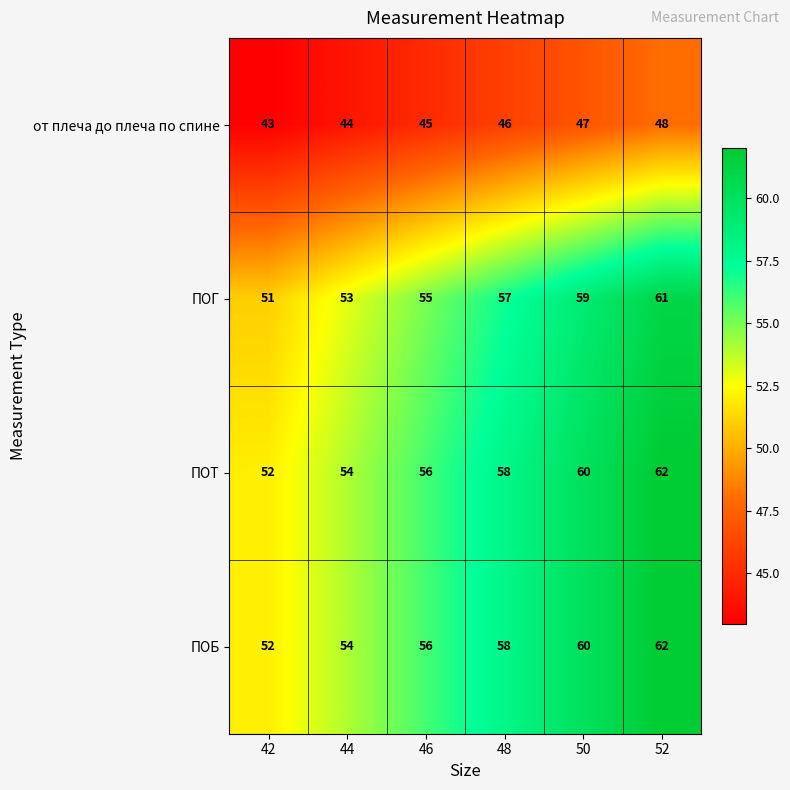

What is the spread (max minus min) of values at 48?

12